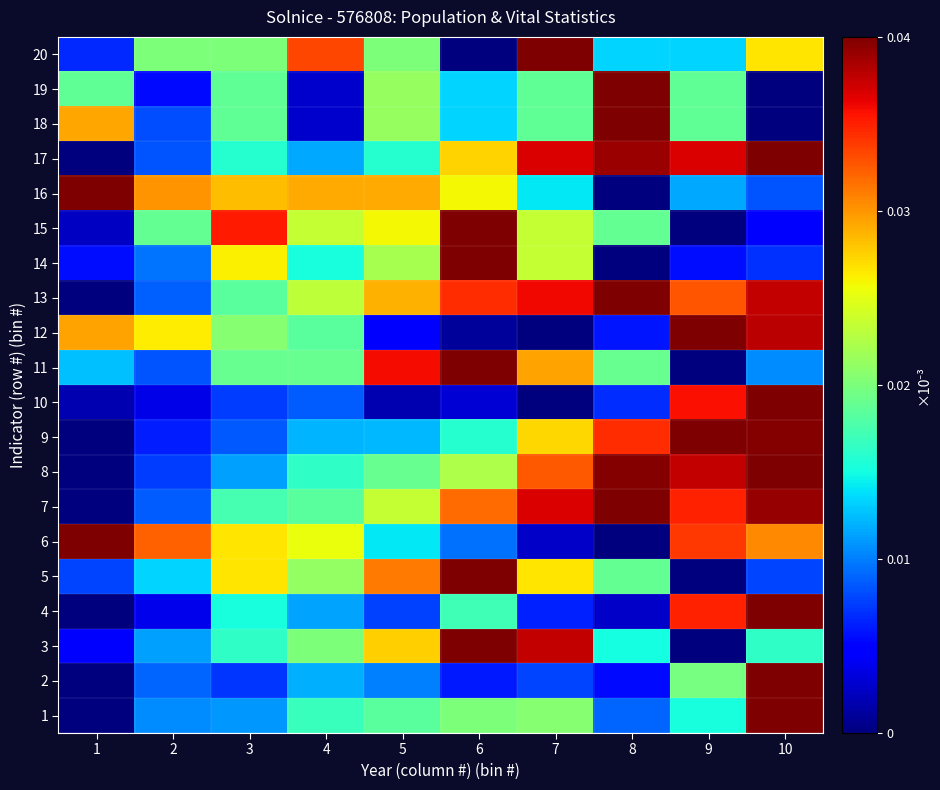

Count the number of data series in this chart.

20